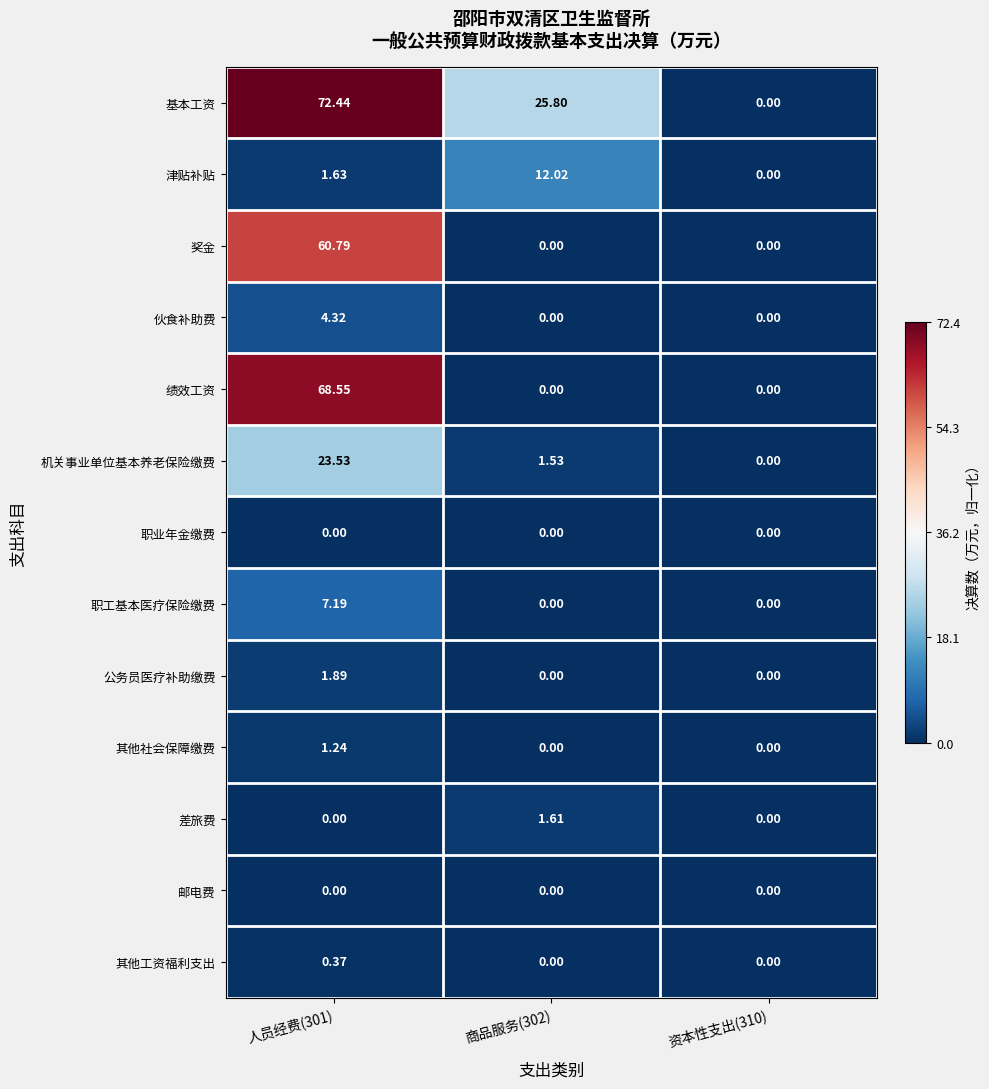

At which category is the sum across all series the highest?

人员经费(301)